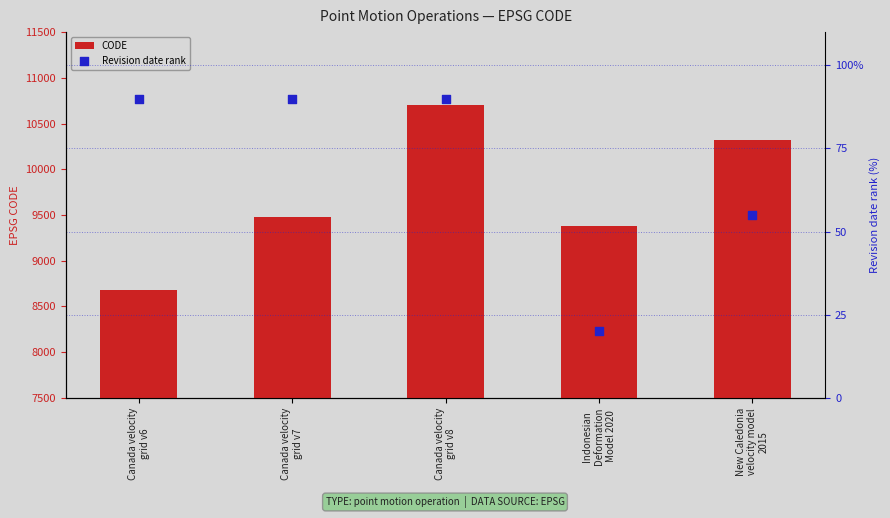

Which series has the largest total across all categories?

CODE